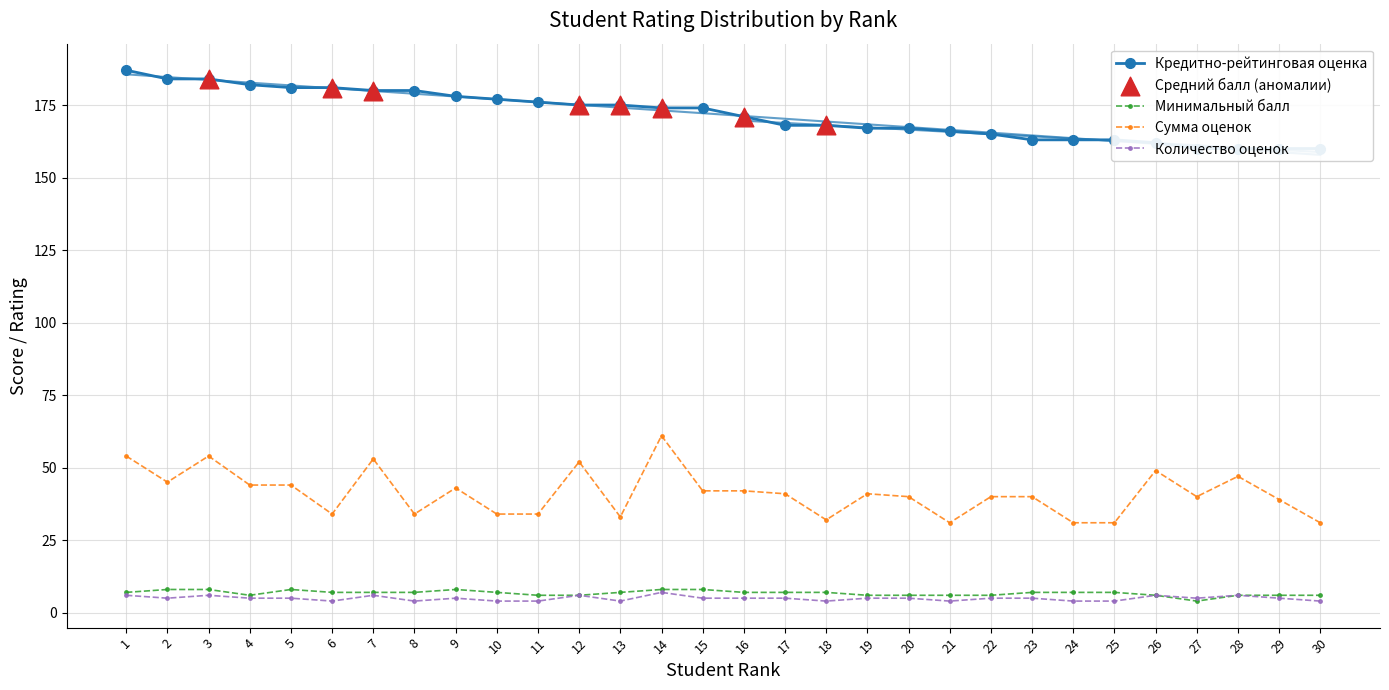

Which series reaches the maximum Y coordinate?

Кредитно-рейтинговая оценка